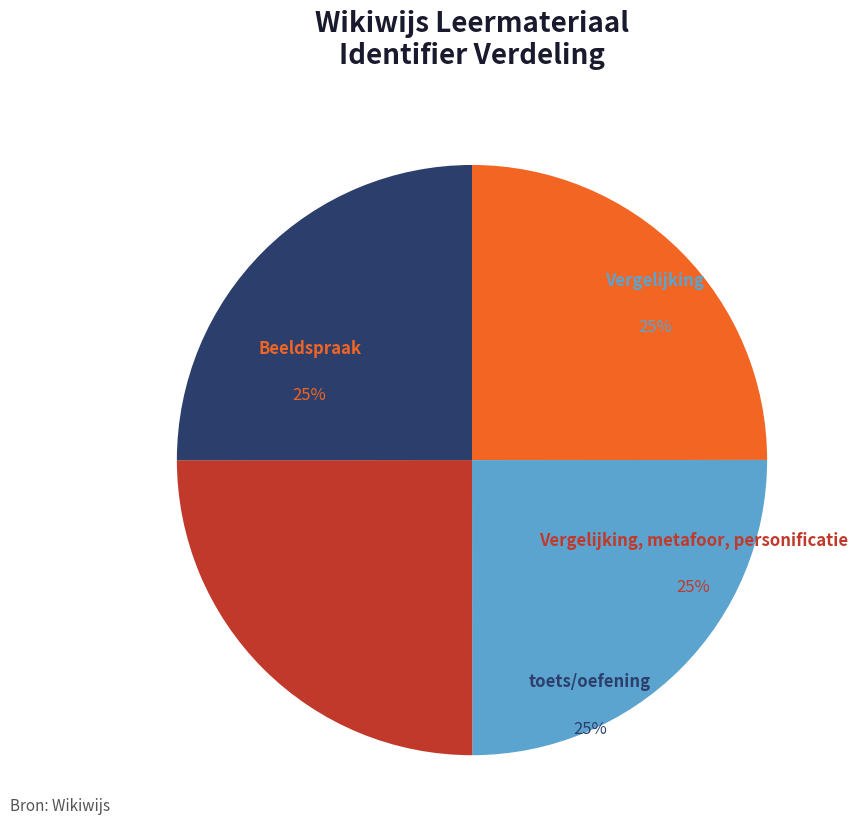

To the nearest percent, what percentage of the pie is Beeldspraak?

25%